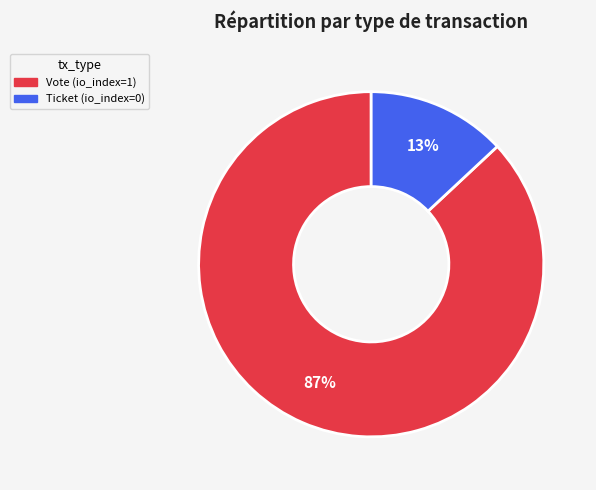

Which category has the biggest portion of the pie?

Vote